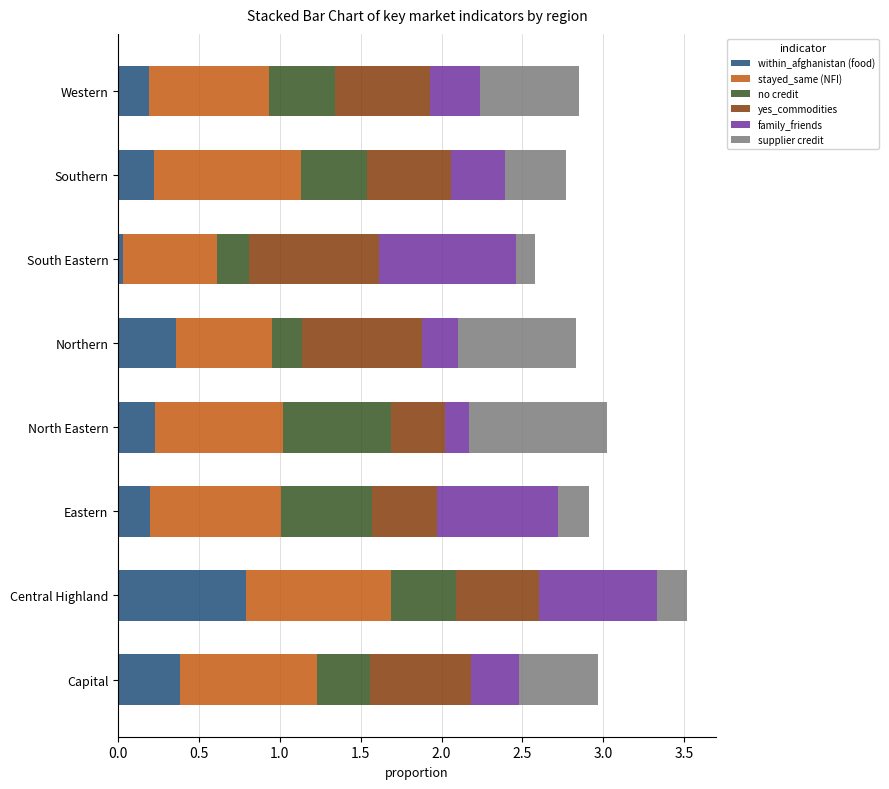

Which category has the highest value in the within_afghanistan (food) series?

Central Highland